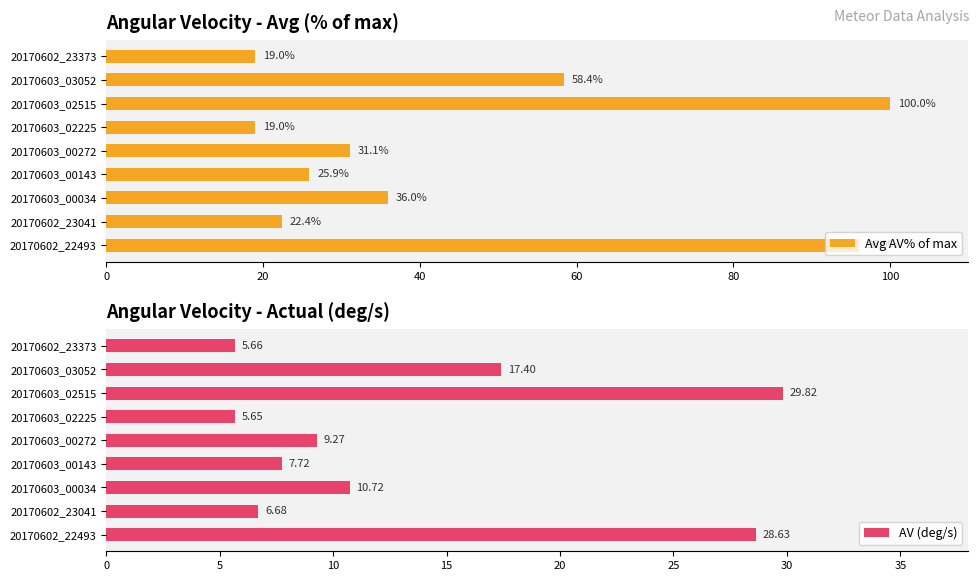

How many bars are there in each group?

2